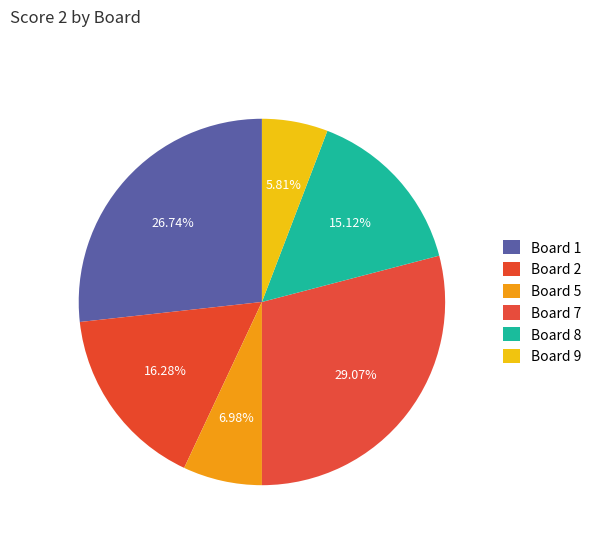

Count the number of slices in the pie.

6